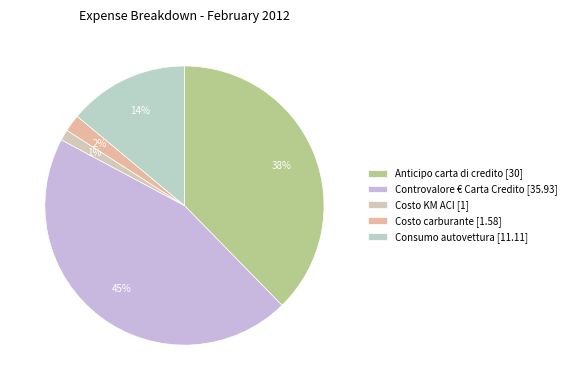

Count the number of slices in the pie.

5